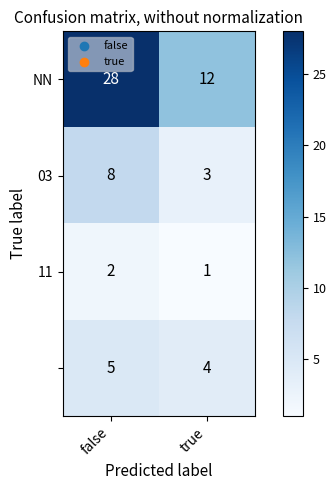

Which label corresponds to the smallest value in the chart?

true